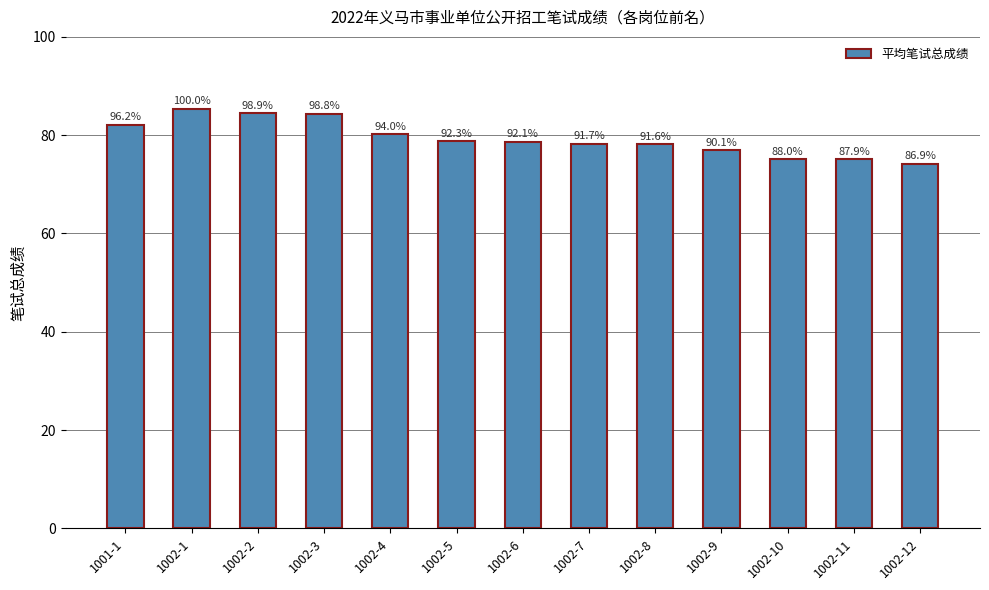

What is the label of the 10th bar from the right?

1002-3